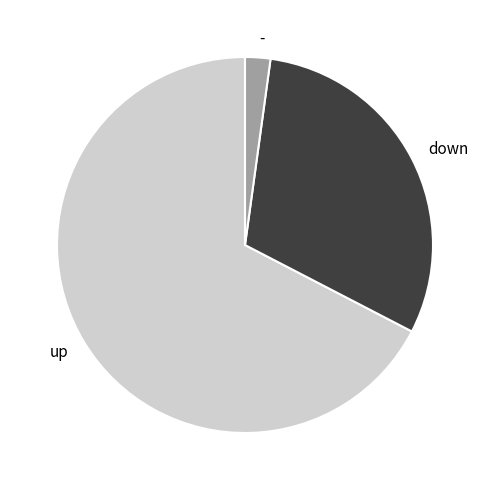

What is the smallest slice in the pie chart?

-